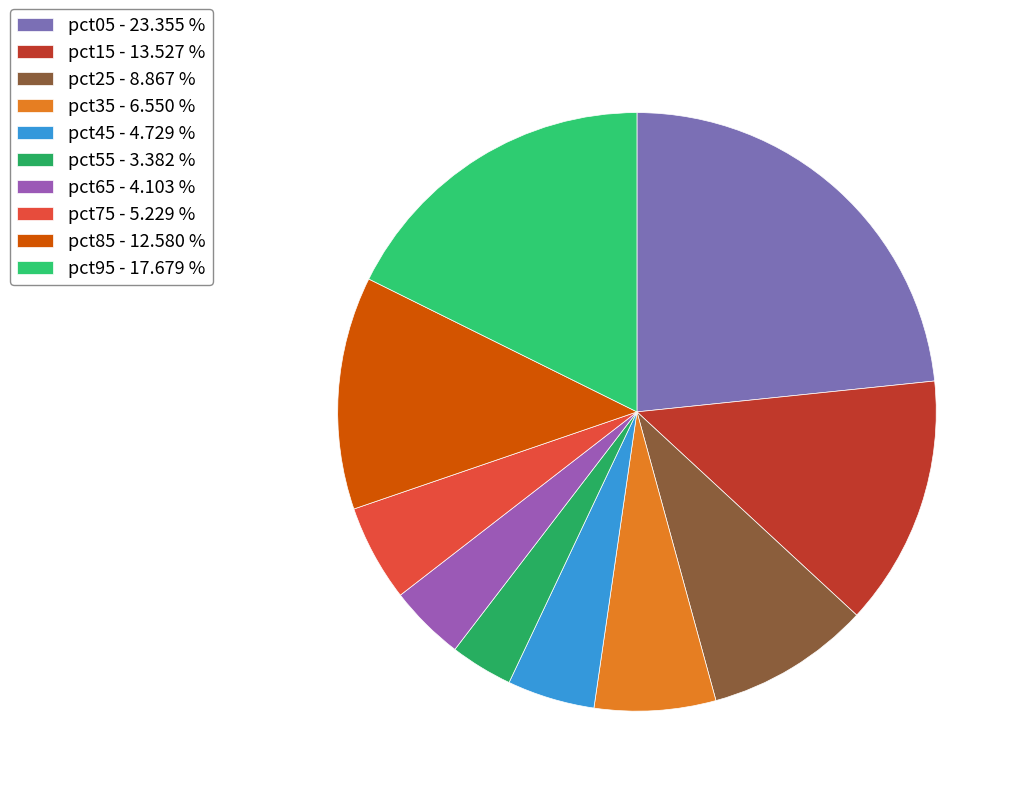

How many slices are in this pie chart?

10